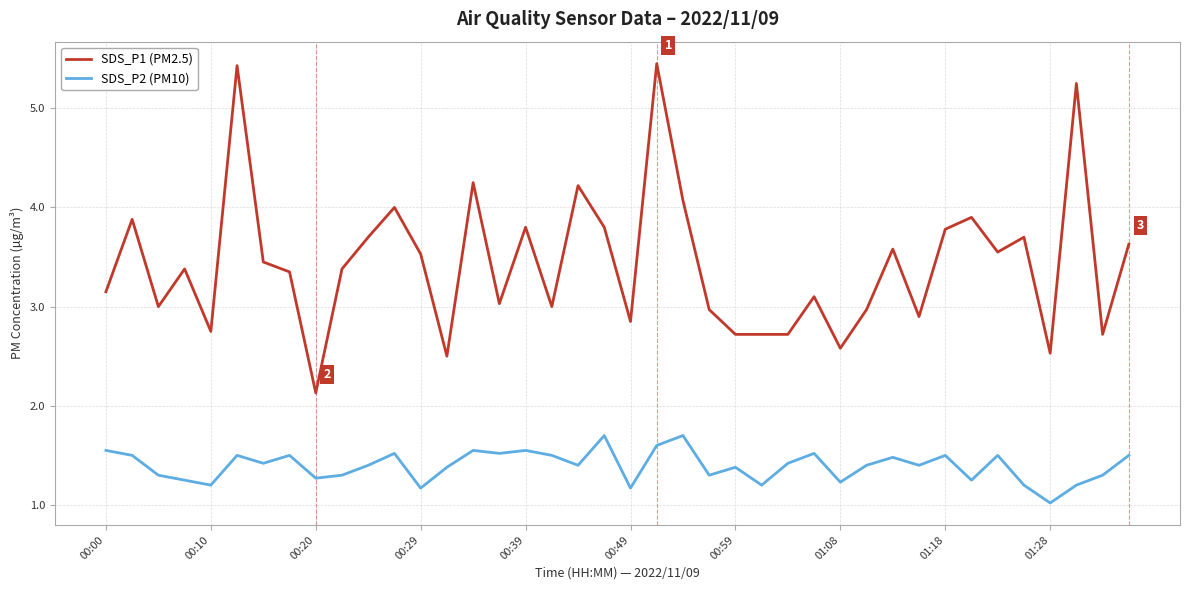

True or false: SDS_P1 (PM2.5) and SDS_P2 (PM10) intersect in this chart.

False